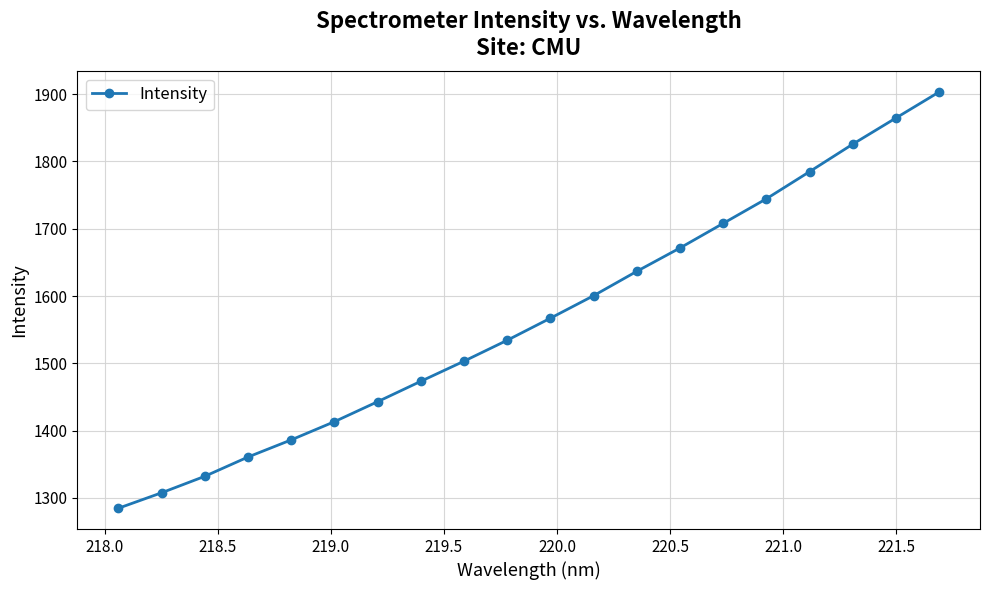

What is the smallest value displayed?

1284.8